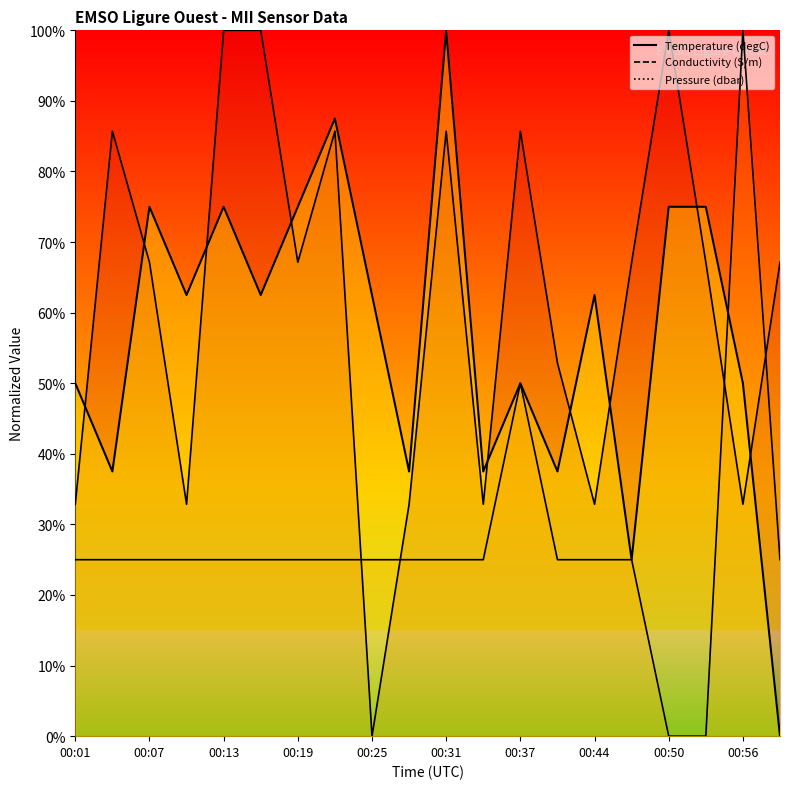

Is it true that Conductivity equals 0.3 at 00:34?

True